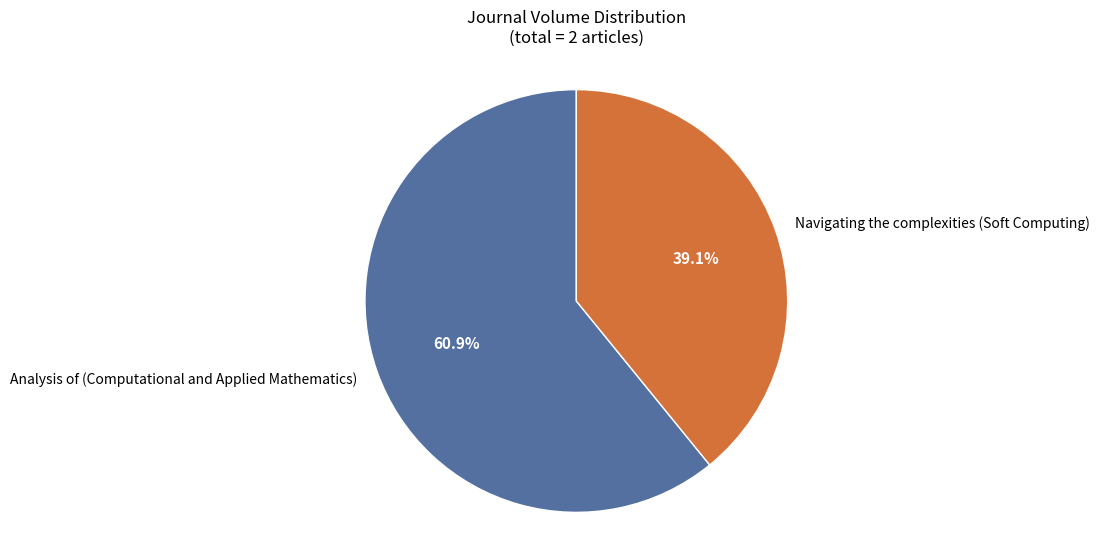

To the nearest percent, what is the difference between the Analysis of (Computational and Applied Mathematics) and Navigating the complexities (Soft Computing) slice percentages?

22%